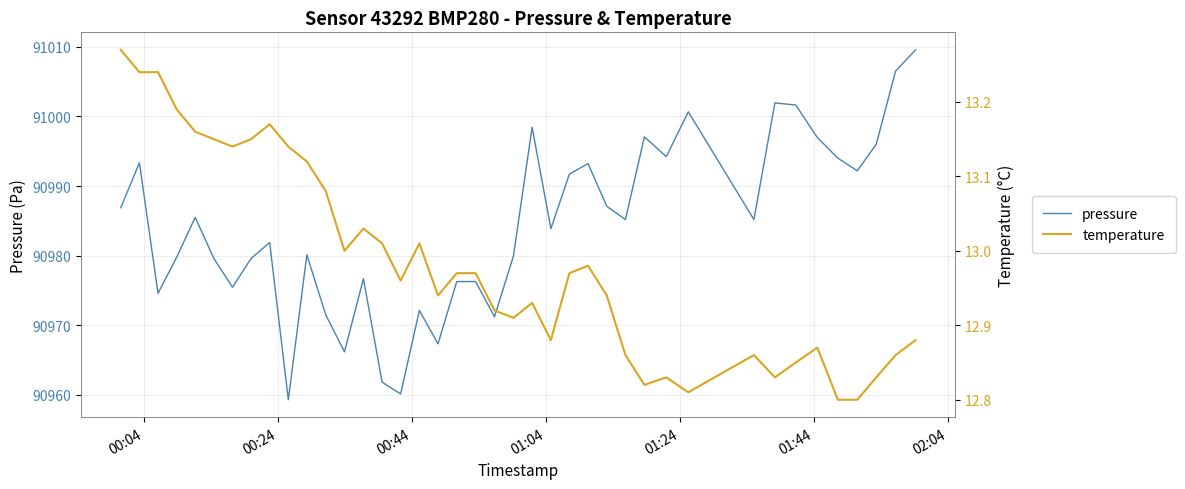

What is the lowest value of the pressure series?

90959.3